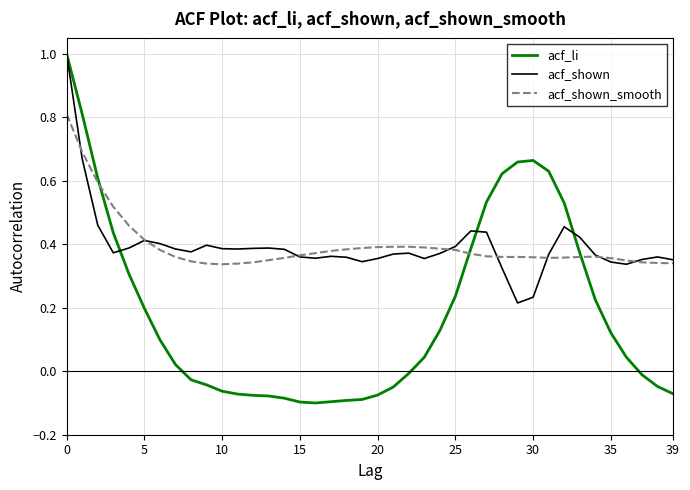

Which series has the widest spread of values?

acf_li